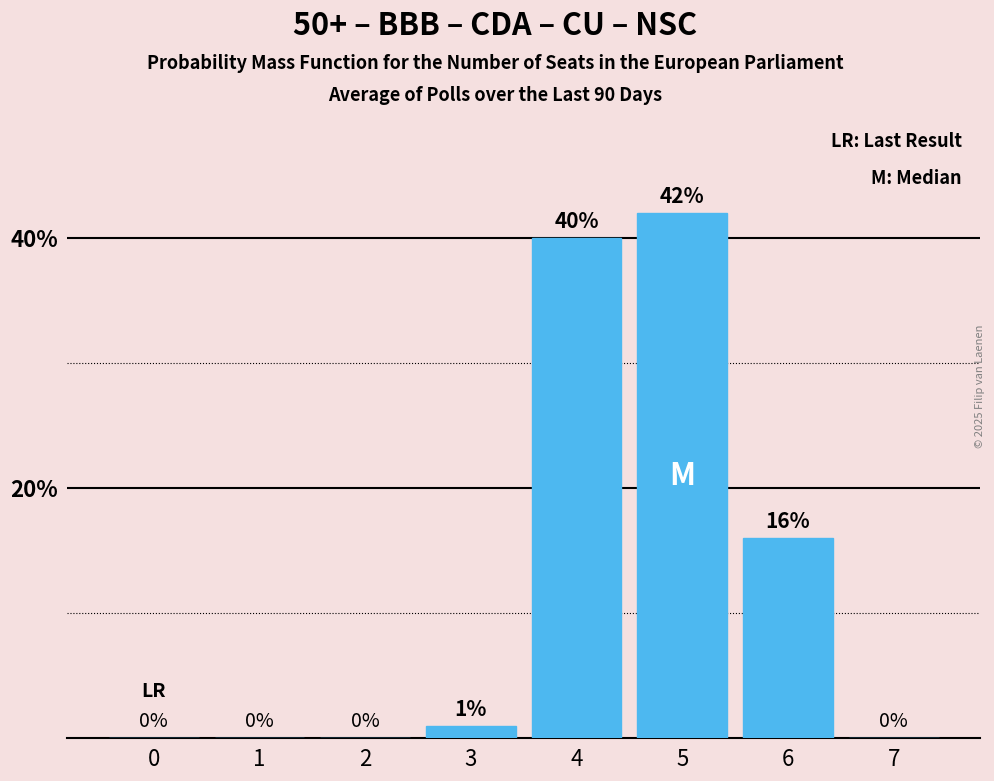

Reading left to right, transcribe all the data shown in this chart.

0=0	1=0	2=0	3=1	4=40	5=42	6=16	7=0